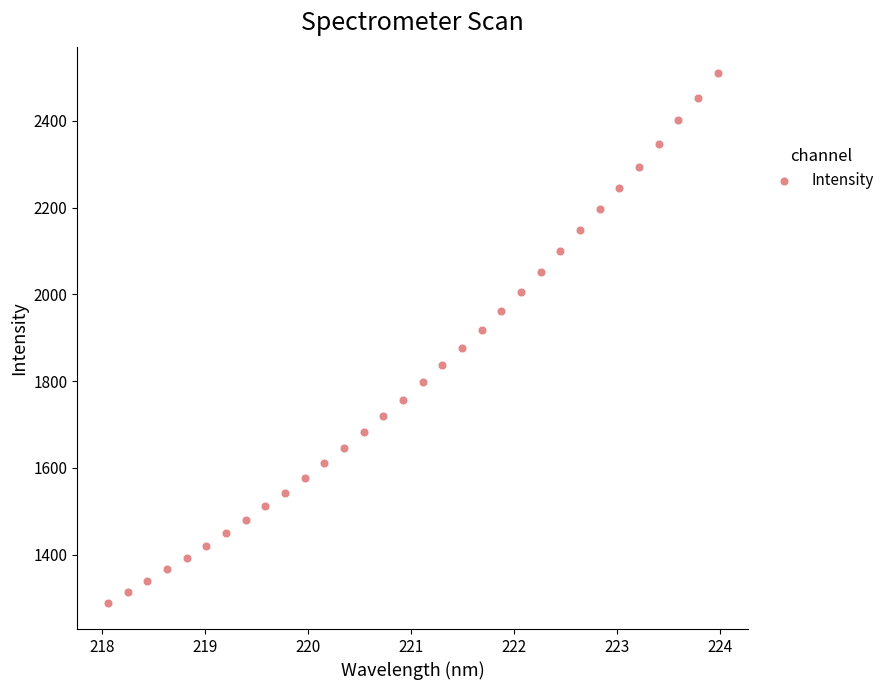

What is the range of X values (max minus min)?

5.9